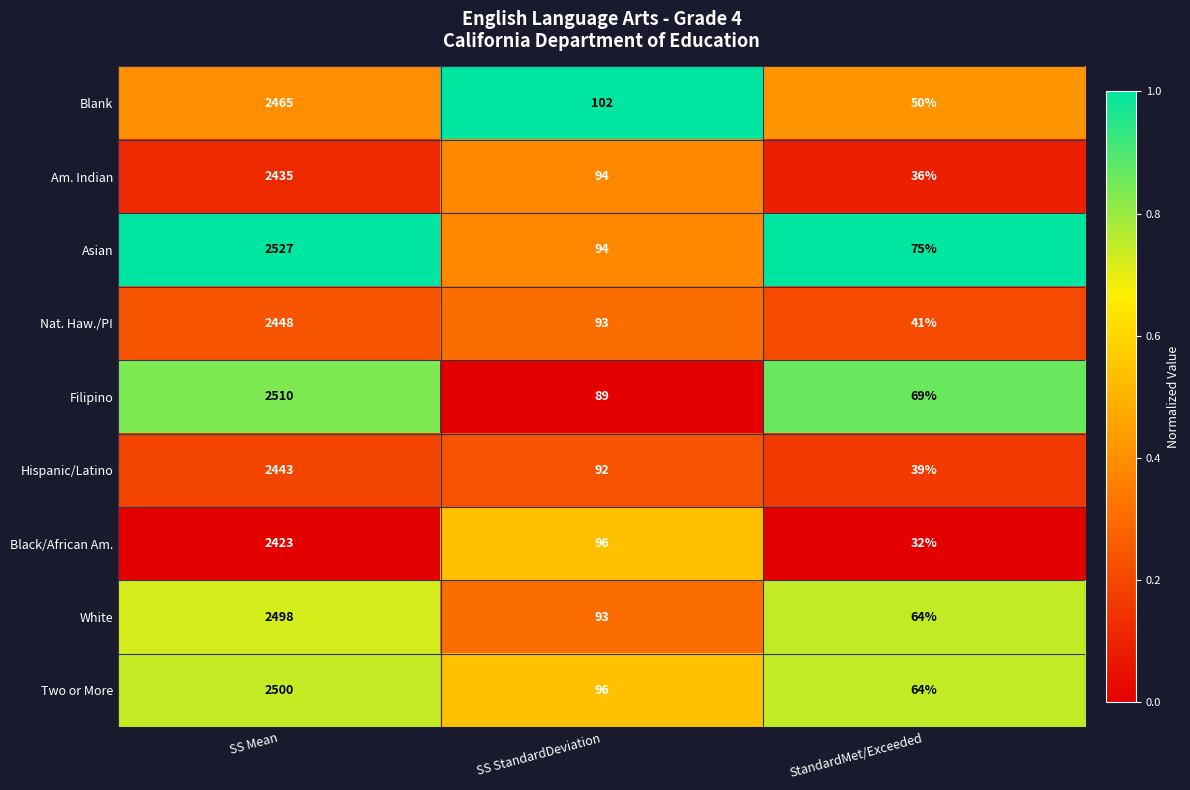

Rank the series by their maximum value, from highest to lowest.

Asian, Filipino, Two or More, White, Blank, Nat. Haw./PI, Hispanic/Latino, Am. Indian, Black/African Am.